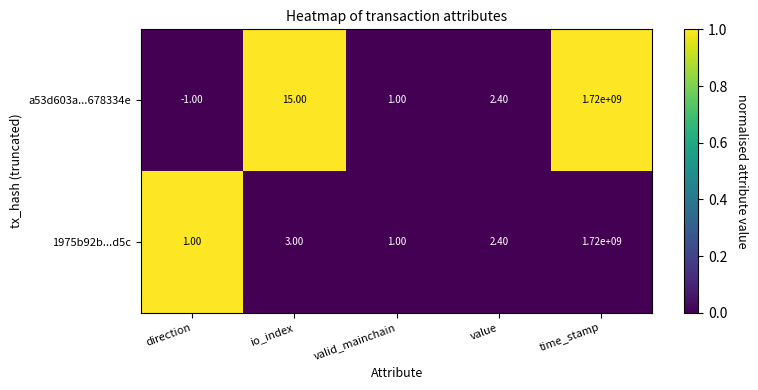

How many data points does each series have?

5